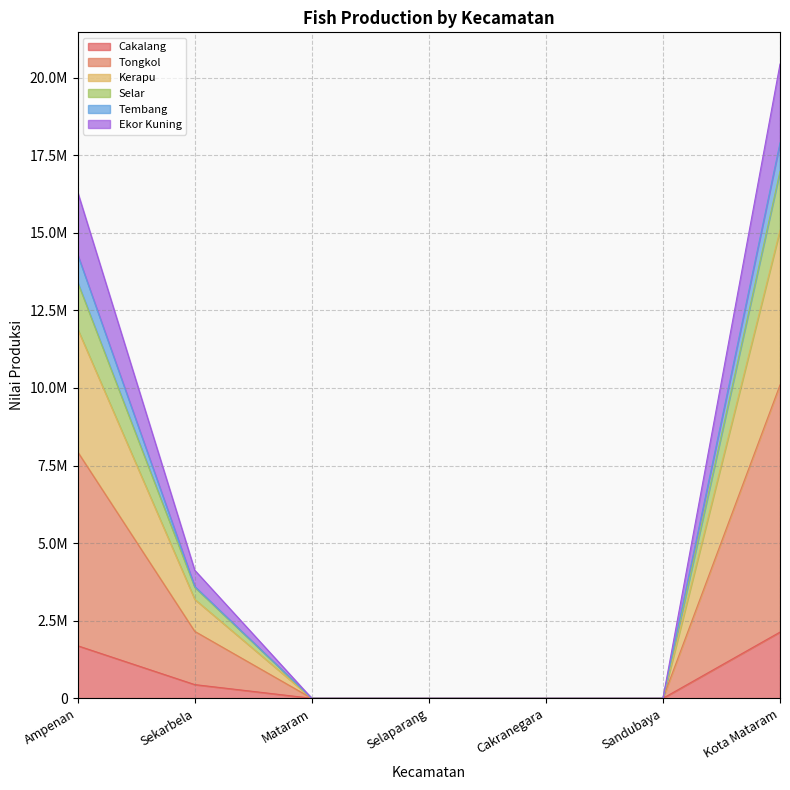

What is the label of the 4th point from the right?

Selaparang